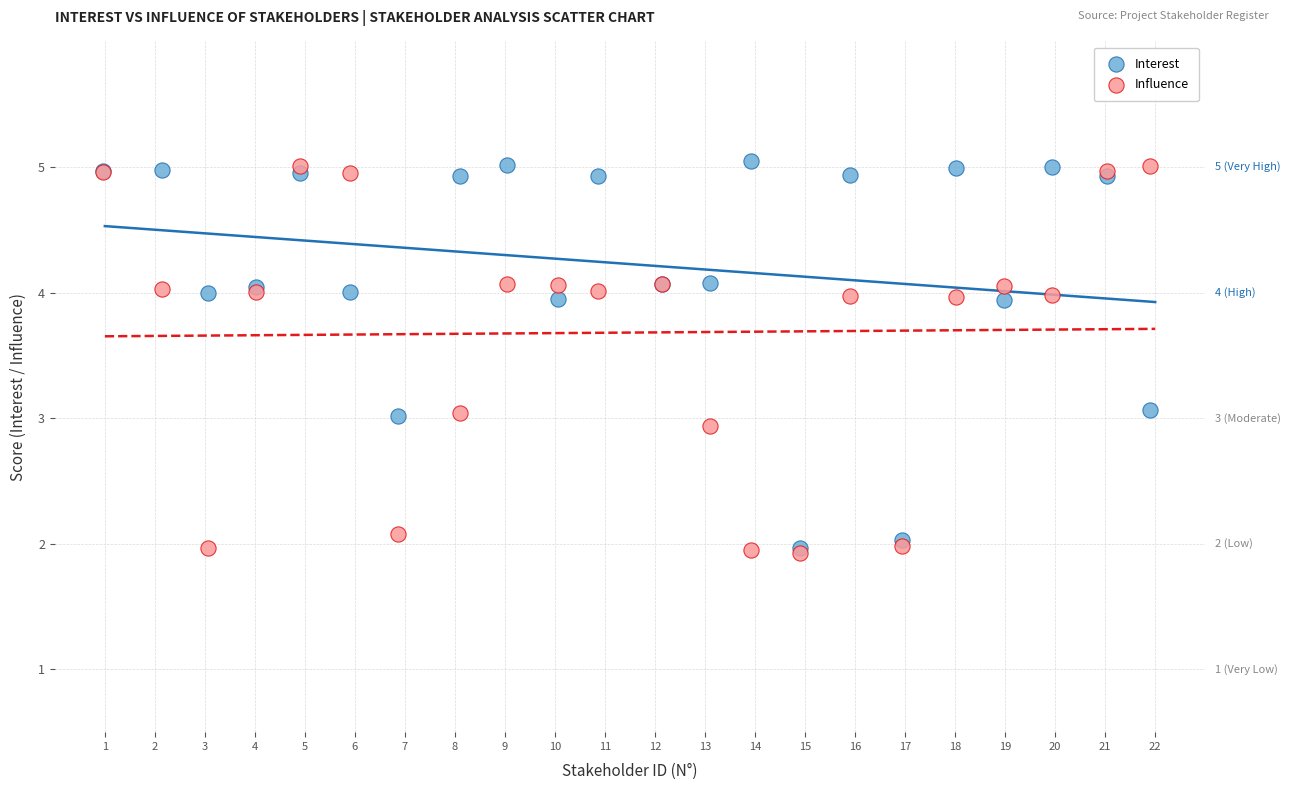

What are all the series names shown in the legend?

Interest, Influence